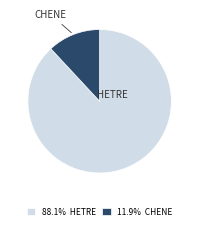

How many segments does this pie chart have?

2